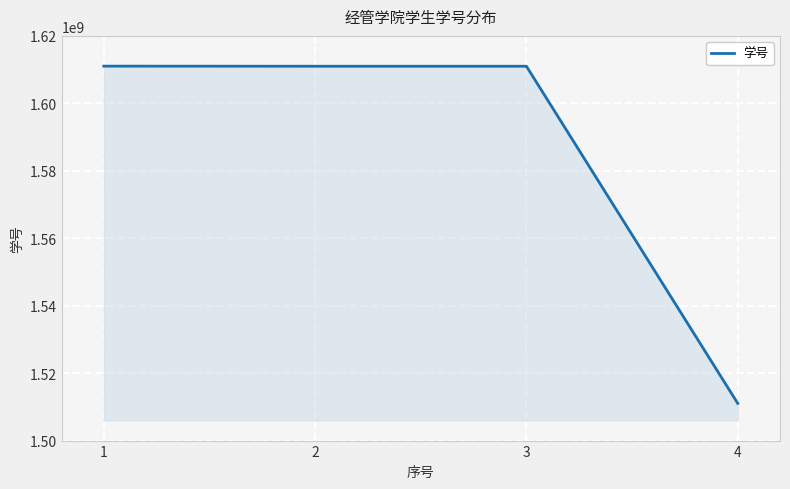

Count the number of data series in this chart.

1